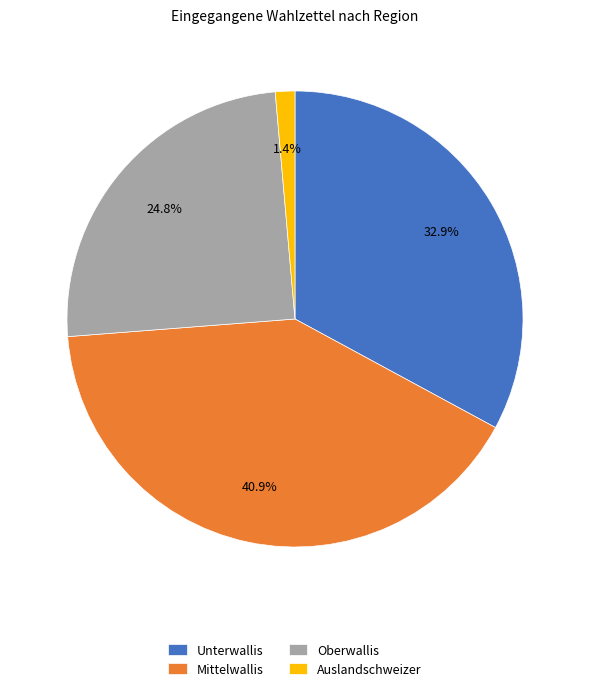

Is there a majority slice in this chart?

No